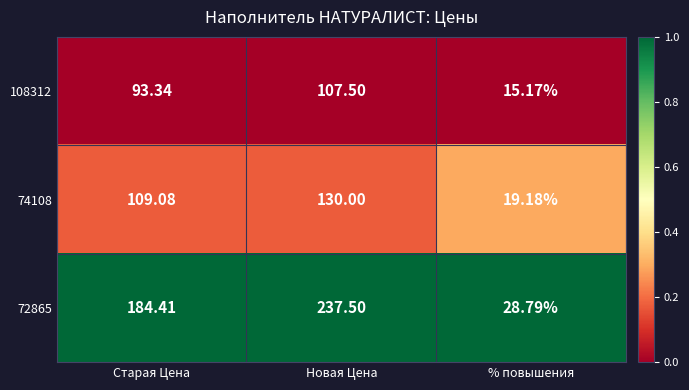

Which series has the largest total across all categories?

72865